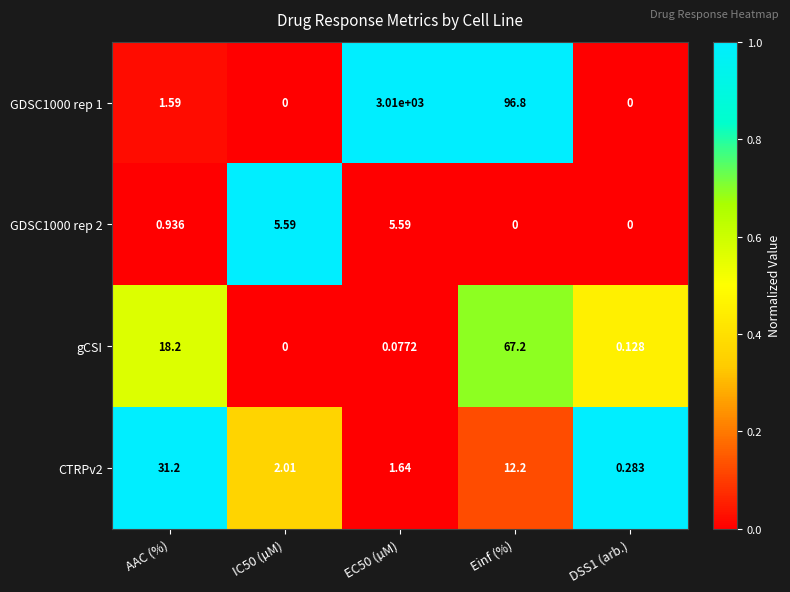

At Einf (%), list the series in order from smallest to largest.

GDSC1000 rep 2, CTRPv2, gCSI, GDSC1000 rep 1